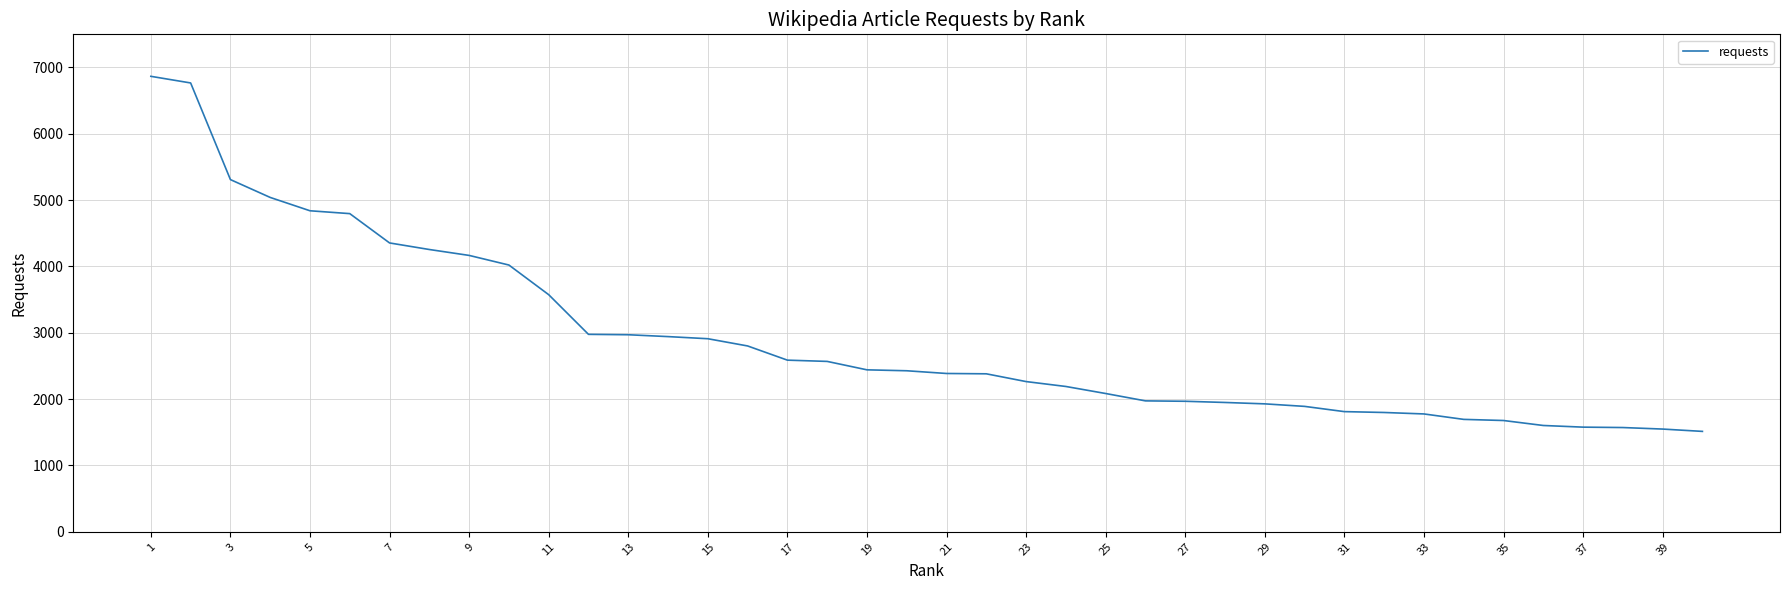

What is the difference between the maximum and minimum values?

5353